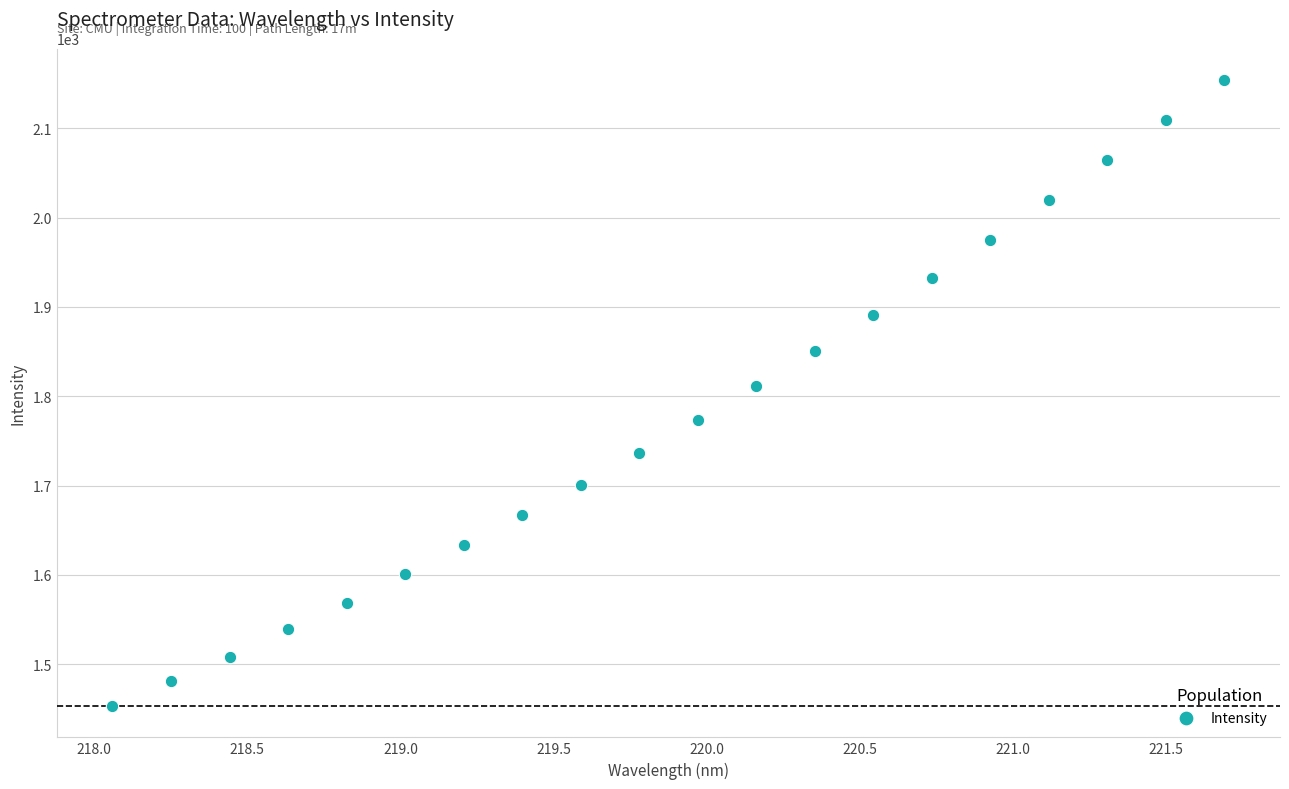

What Y value in the scatter plot is closest to 1803?

1811.4